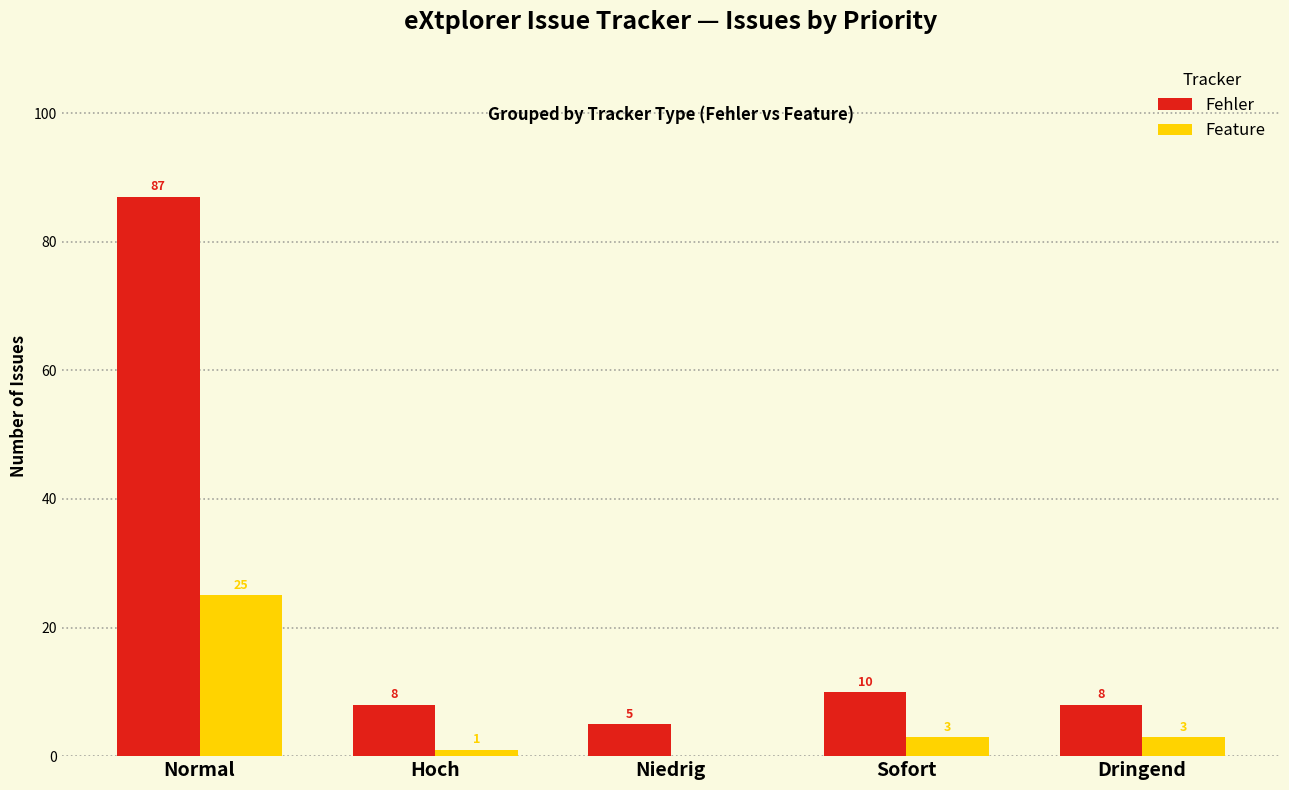

What is the sum of the Feature values at Sofort and Niedrig?

3